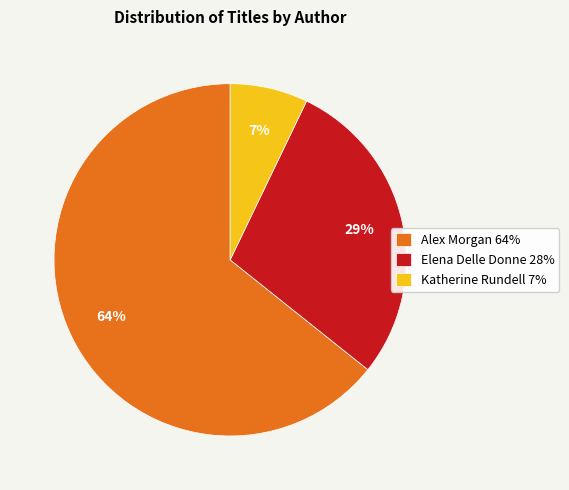

Combined, do Alex Morgan 64% and Elena Delle Donne 28% account for over 50%?

Yes